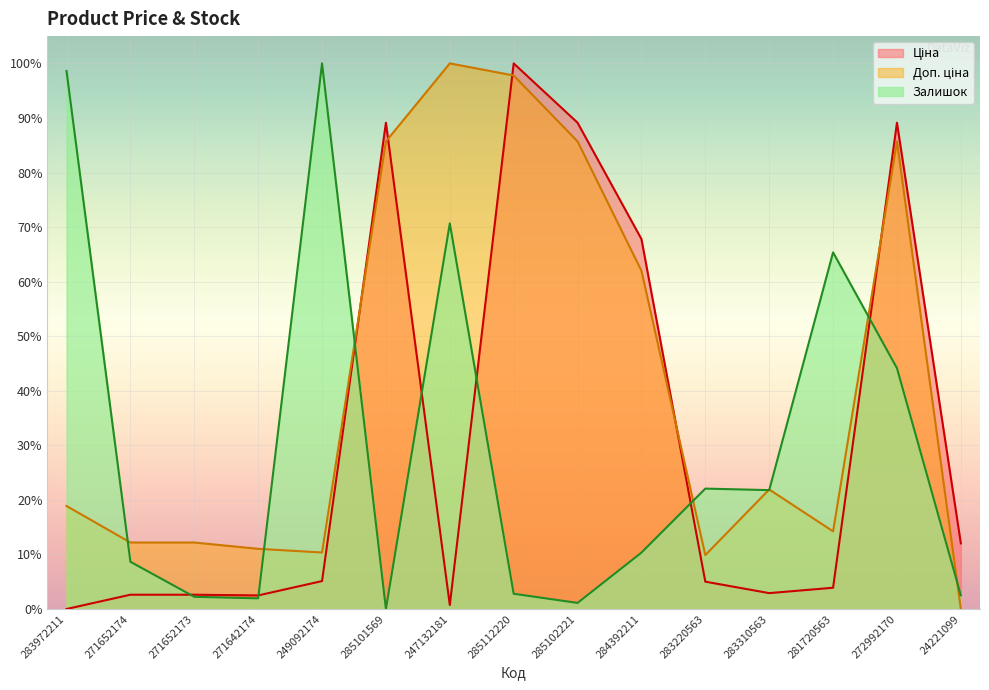

At which category is the sum across all series the highest?

272992170